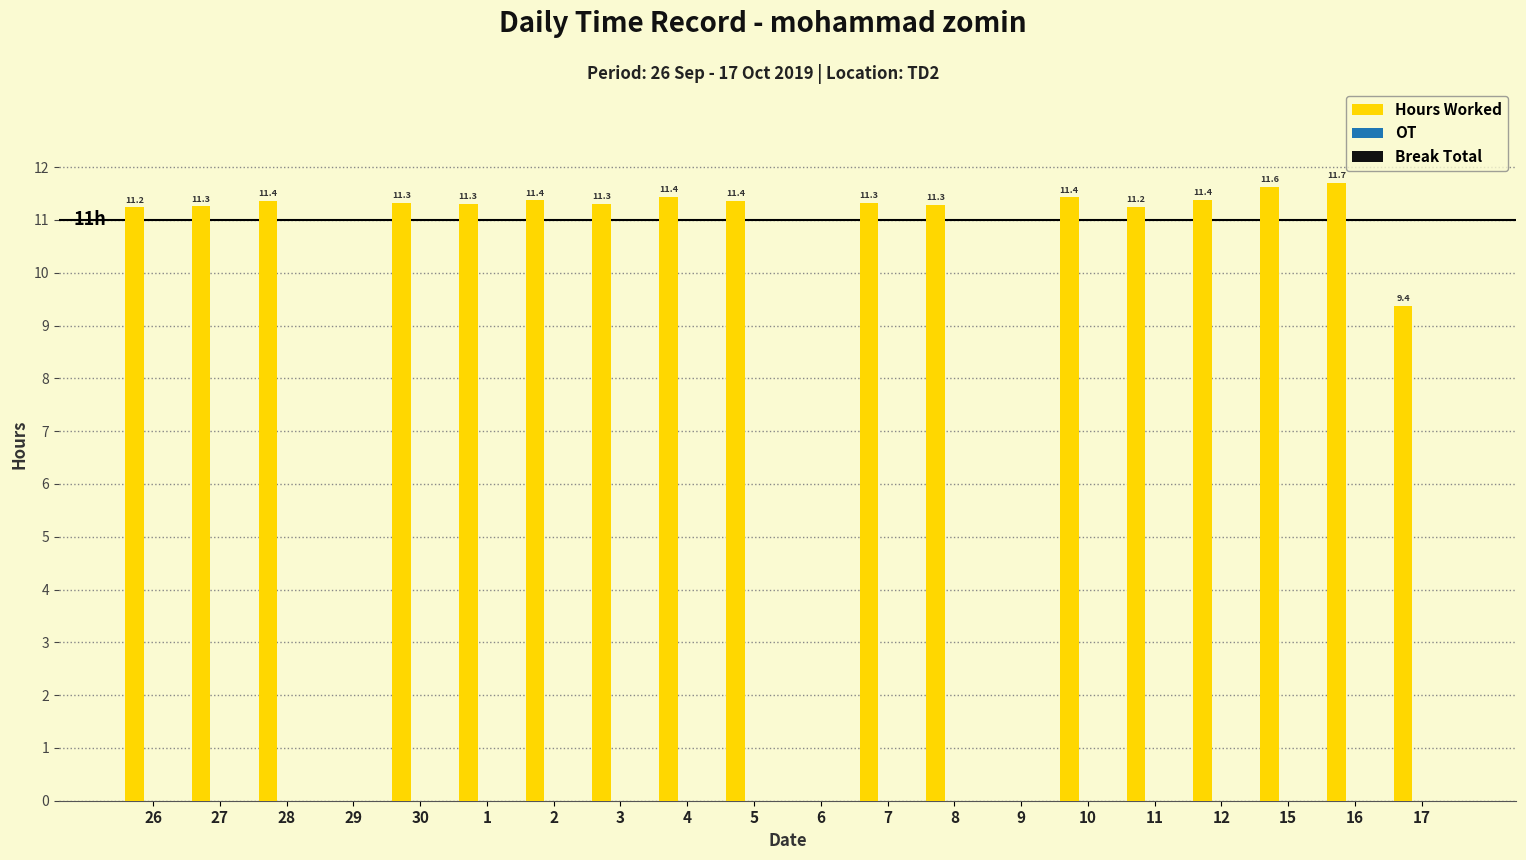

What is the greatest value displayed?

11.7